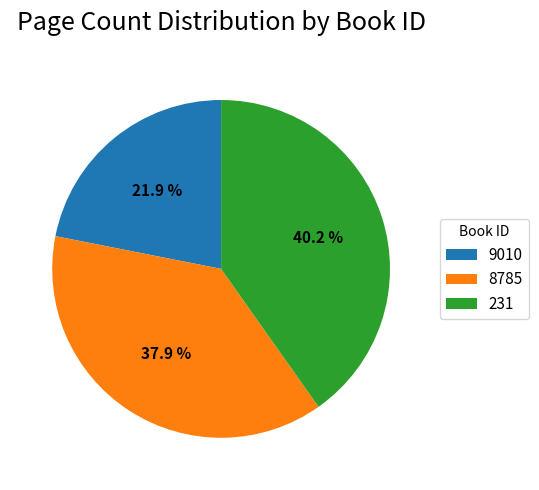

Between 231 and 9010, which is larger?

231